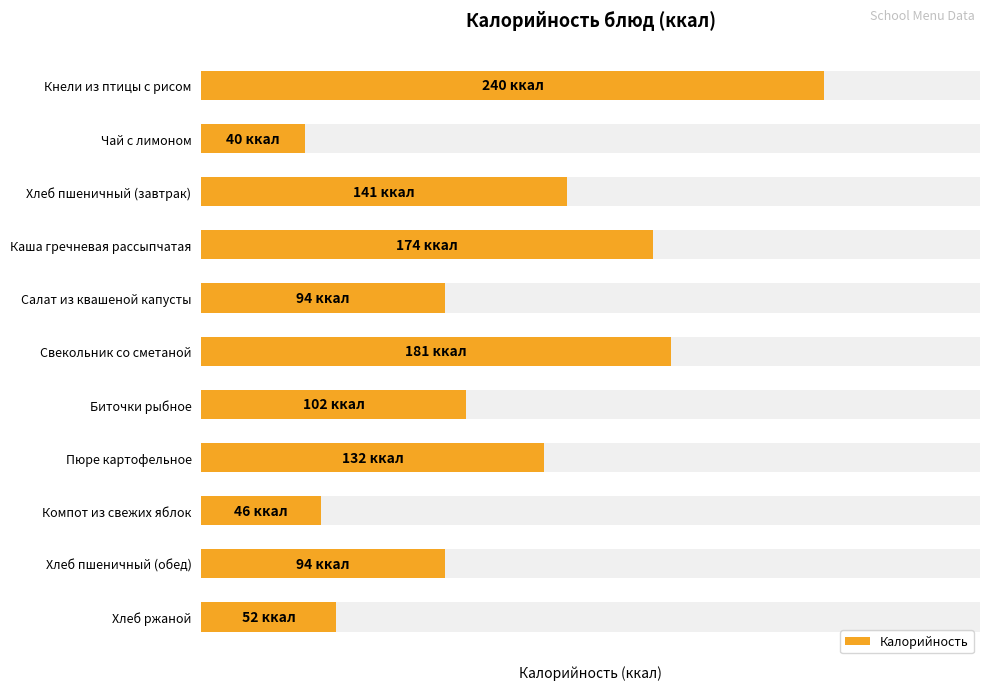

How many bars are there in total?

11